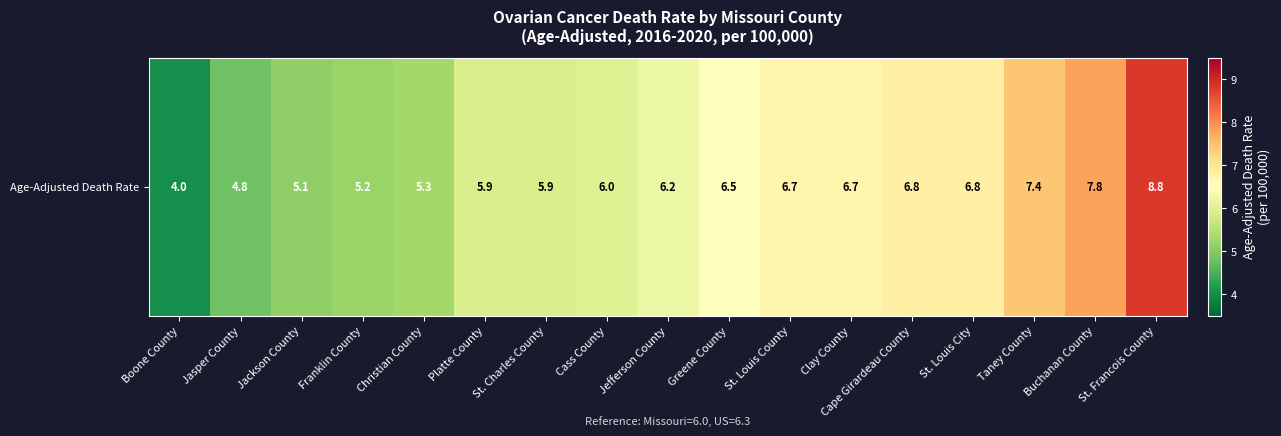

Approximately how many times larger is the value at Buchanan County compared to Clay County?

1.2